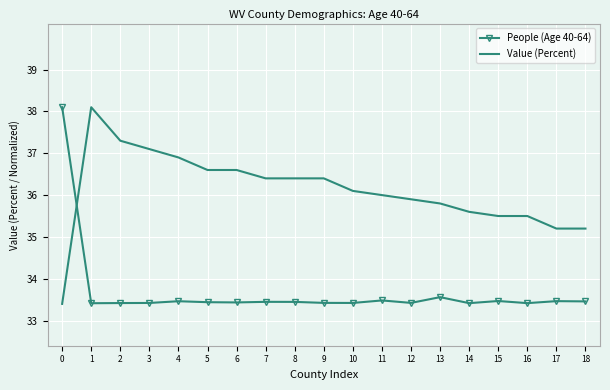

The Value (Percent) series shows 23.7 at 3. True or false?

False